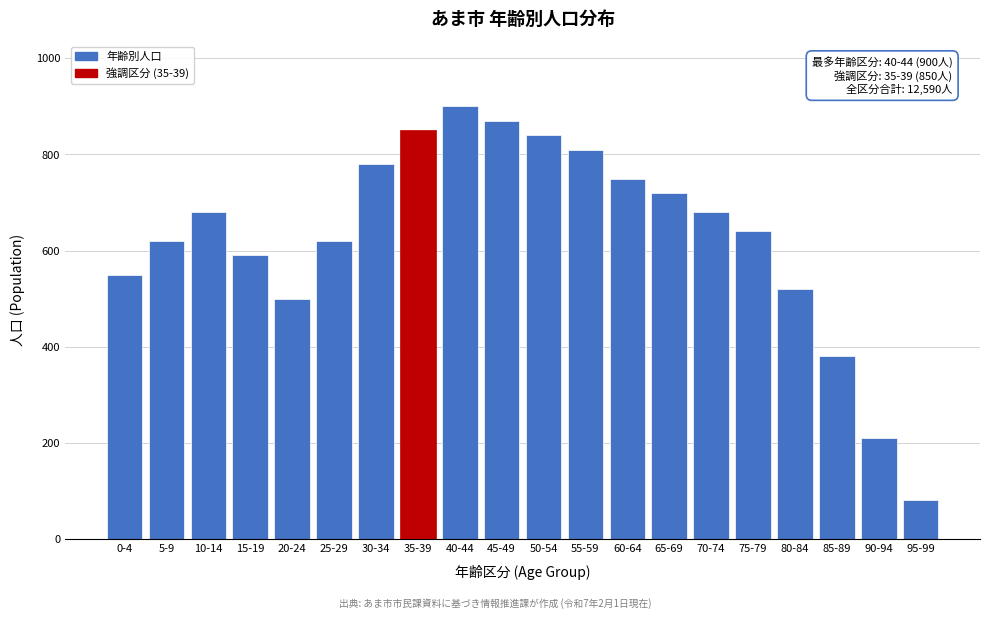

Reading left to right, list all the values displayed in this chart.

0-4=550	5-9=620	10-14=680	15-19=590	20-24=500	25-29=620	30-34=780	35-39=850	40-44=900	45-49=870	50-54=840	55-59=810	60-64=750	65-69=720	70-74=680	75-79=640	80-84=520	85-89=380	90-94=210	95-99=80